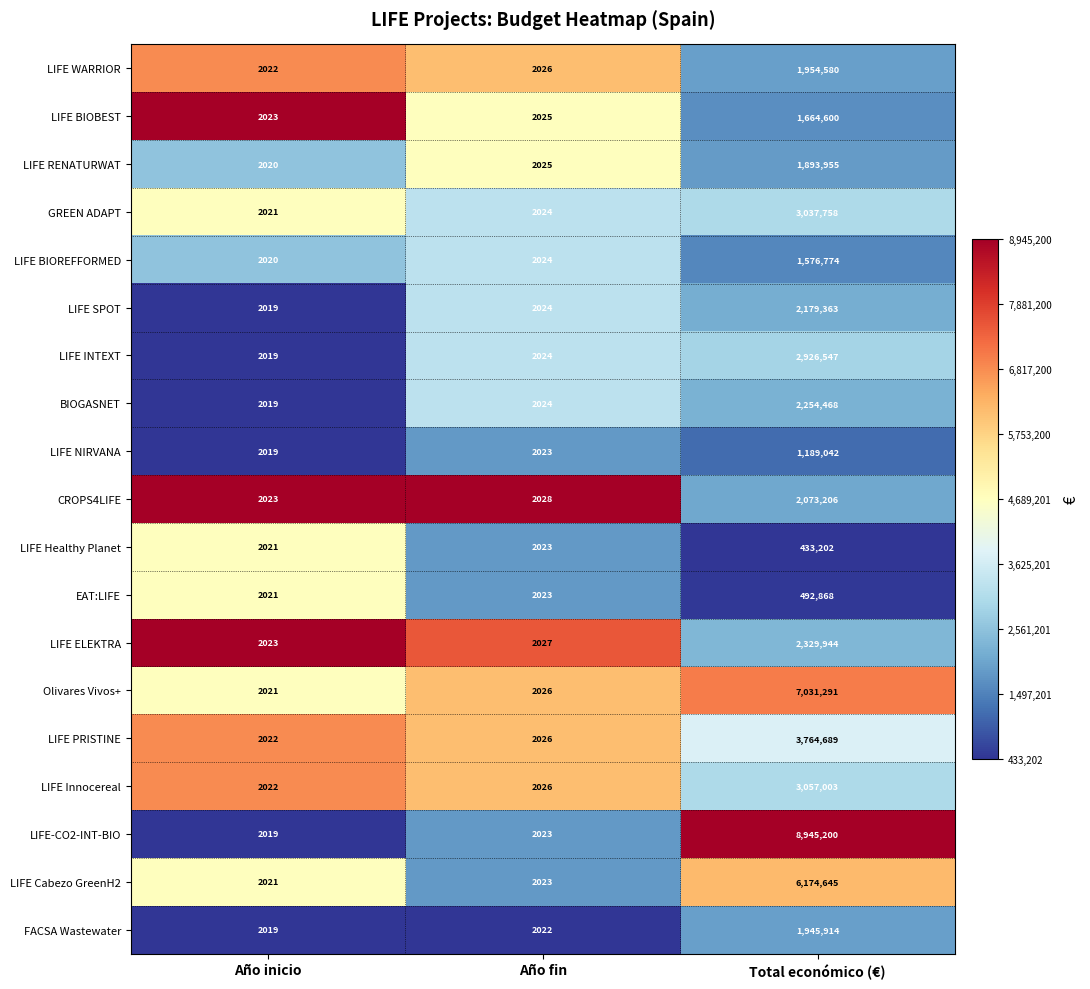

At which category is the sum across all series the highest?

Total económico (€)